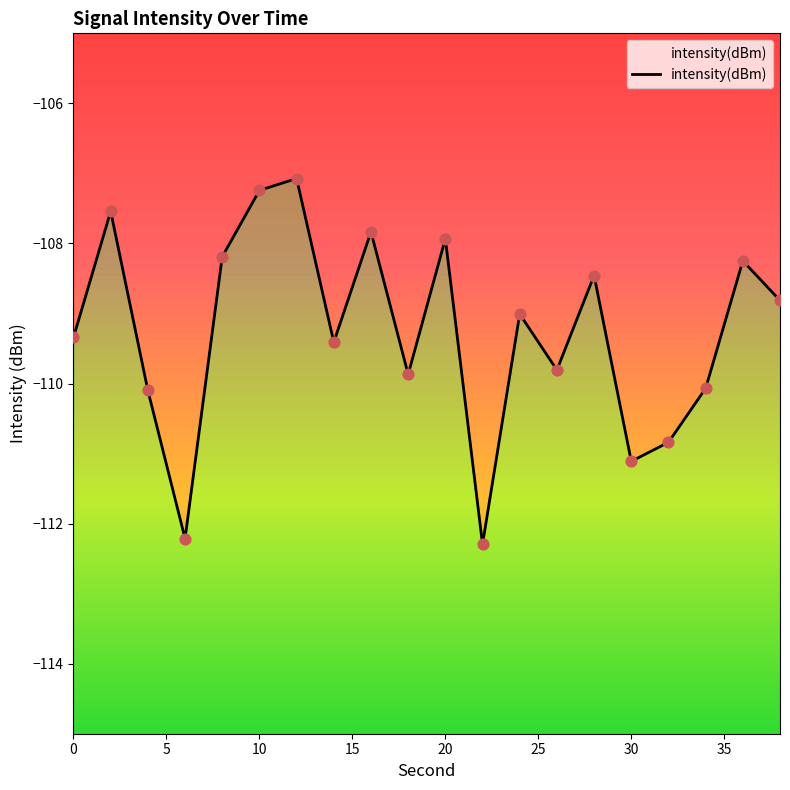

Which has a higher value, 14 or 18?

14